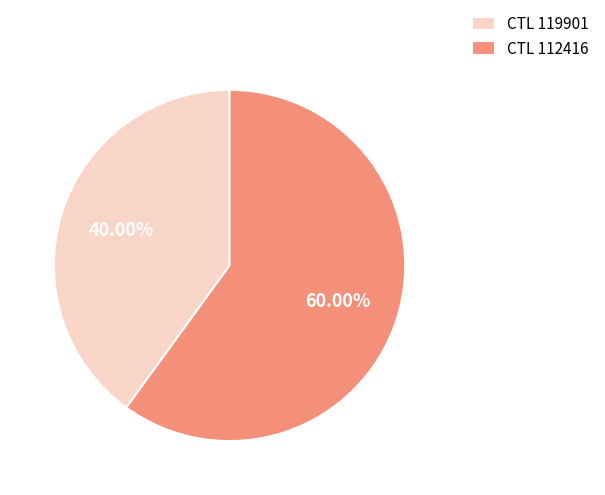

Do CTL 119901 and CTL 112416 together represent more than half of the pie?

Yes